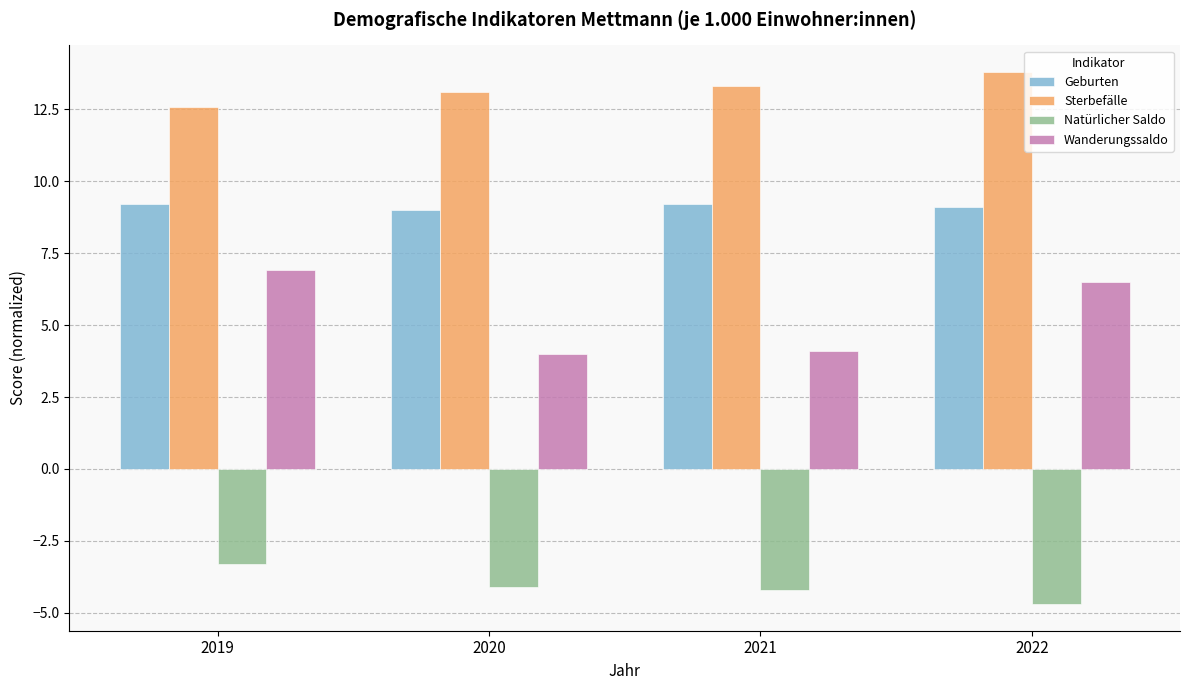

Count the number of categories in the chart.

4